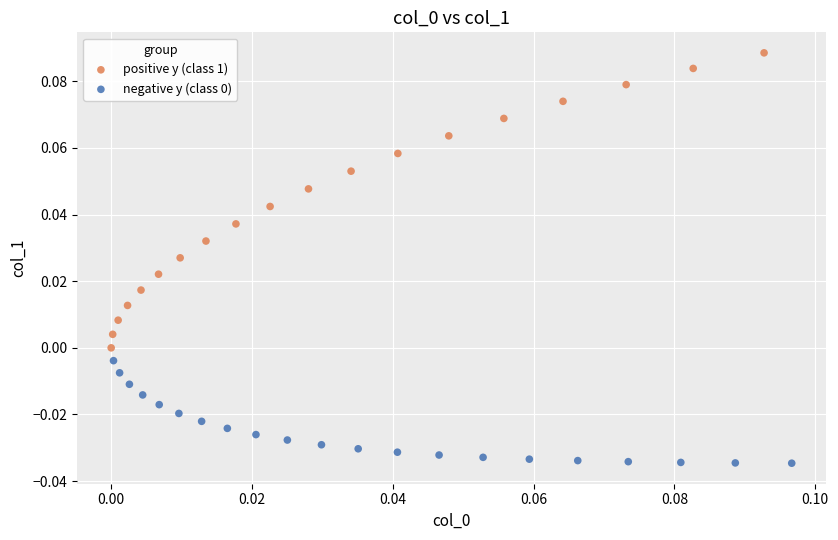

Which series has the largest Y range (max minus min)?

positive y (class 1)